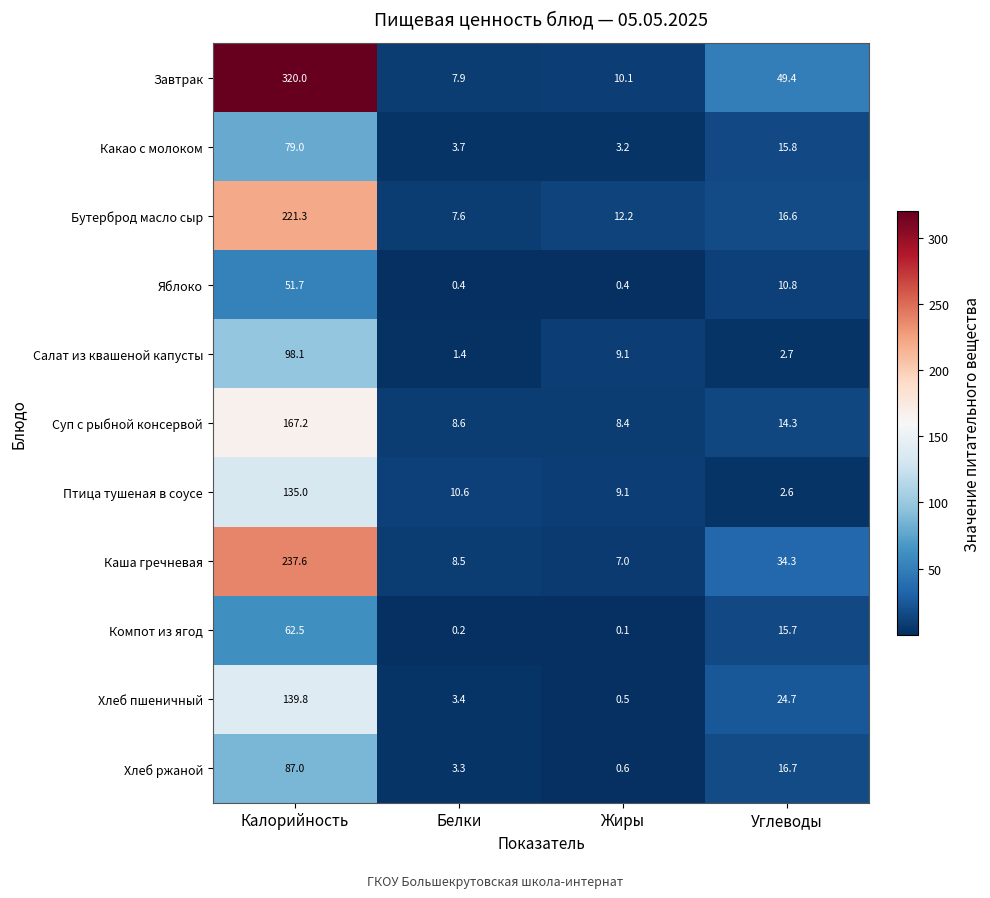

At which label is Суп с рыбной консервой closest to 87?

Углеводы